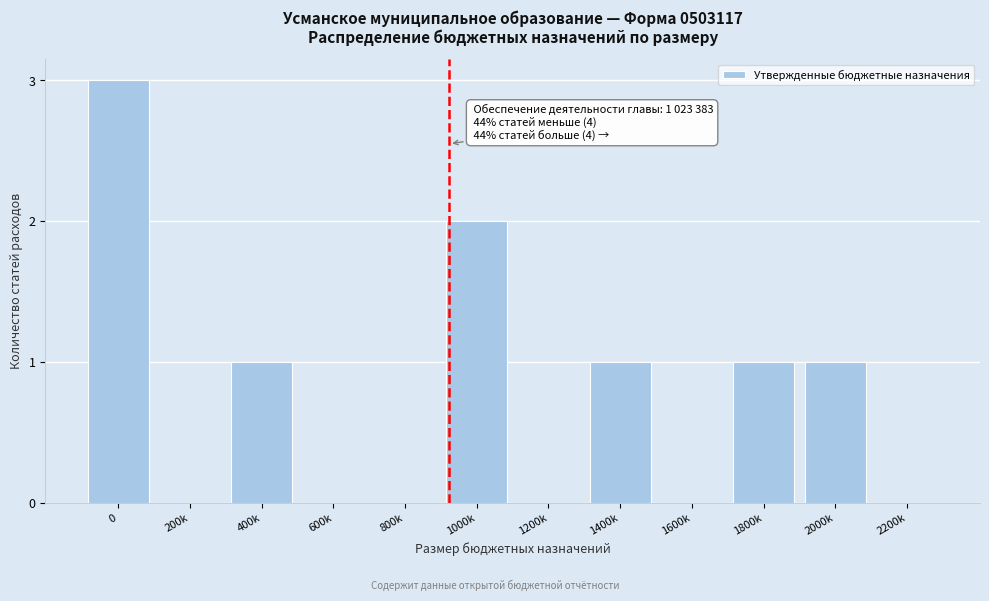

Reading right to left, extract all data points from this chart.

2200k=0	2000k=1	1800k=1	1600k=0	1400k=1	1200k=0	1000k=2	800k=0	600k=0	400k=1	200k=0	0=3